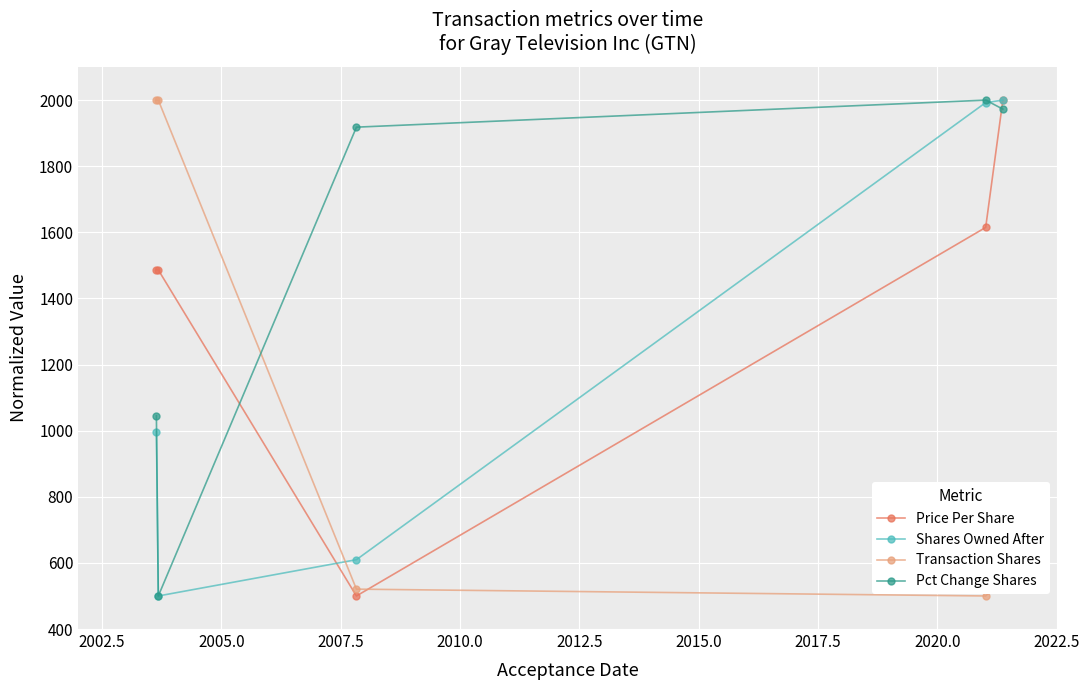

What is the highest value of the Price Per Share series?

2000.0